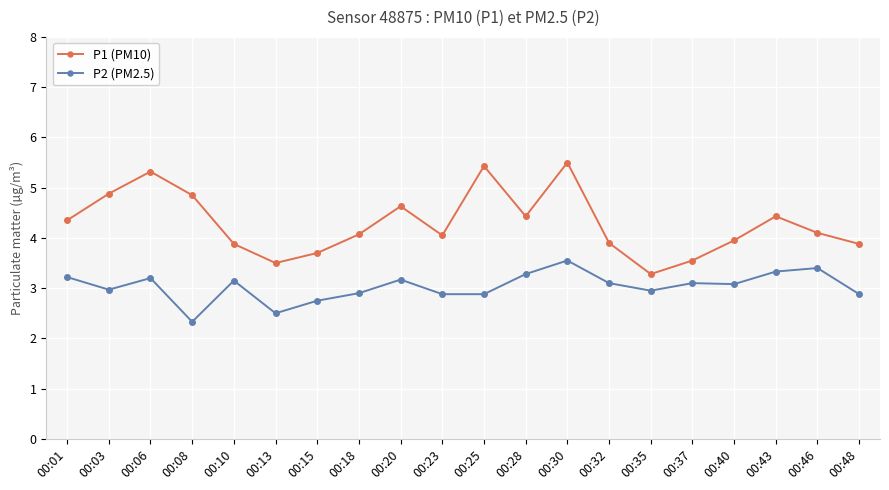

At 00:01, list the series in order from smallest to largest.

P2 (PM2.5), P1 (PM10)